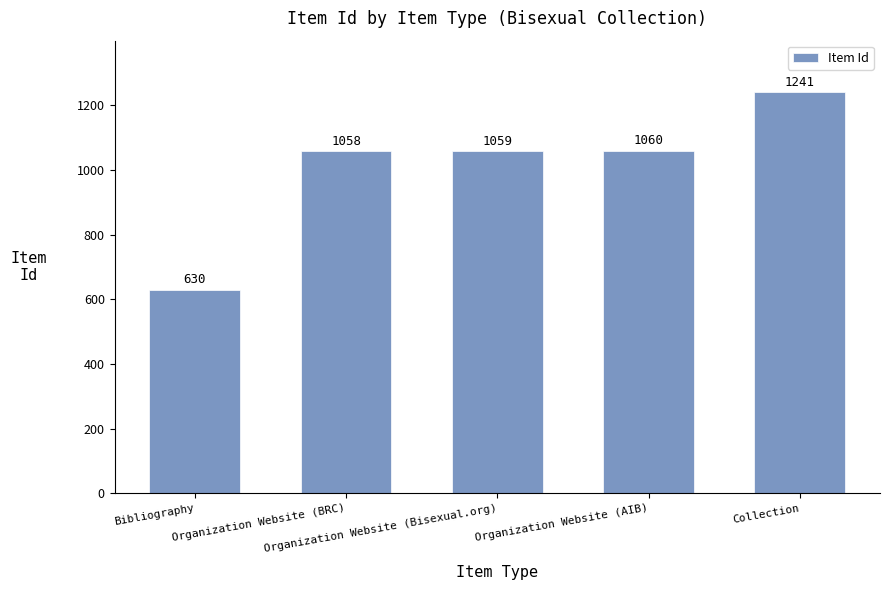

How many values are below 1059?

2